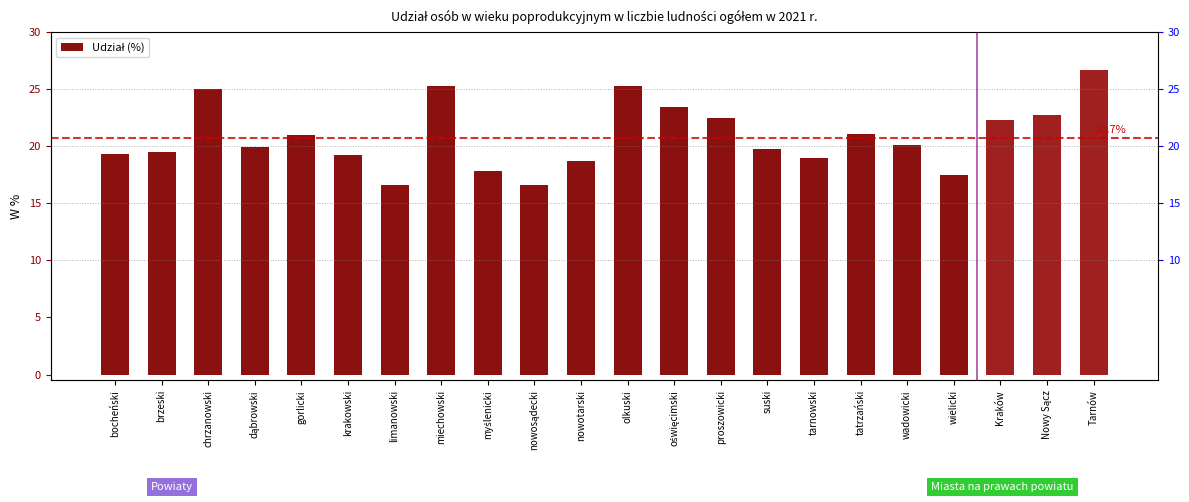

Rank the categories by value from lowest to highest.

limanowski, nowosądecki, wielicki, myślenicki, nowotarski, tarnowski, krakowski, bocheński, brzeski, suski, dąbrowski, wadowicki, gorlicki, tatrzański, Kraków, proszowicki, Nowy Sącz, oświęcimski, chrzanowski, miechowski, olkuski, Tarnów